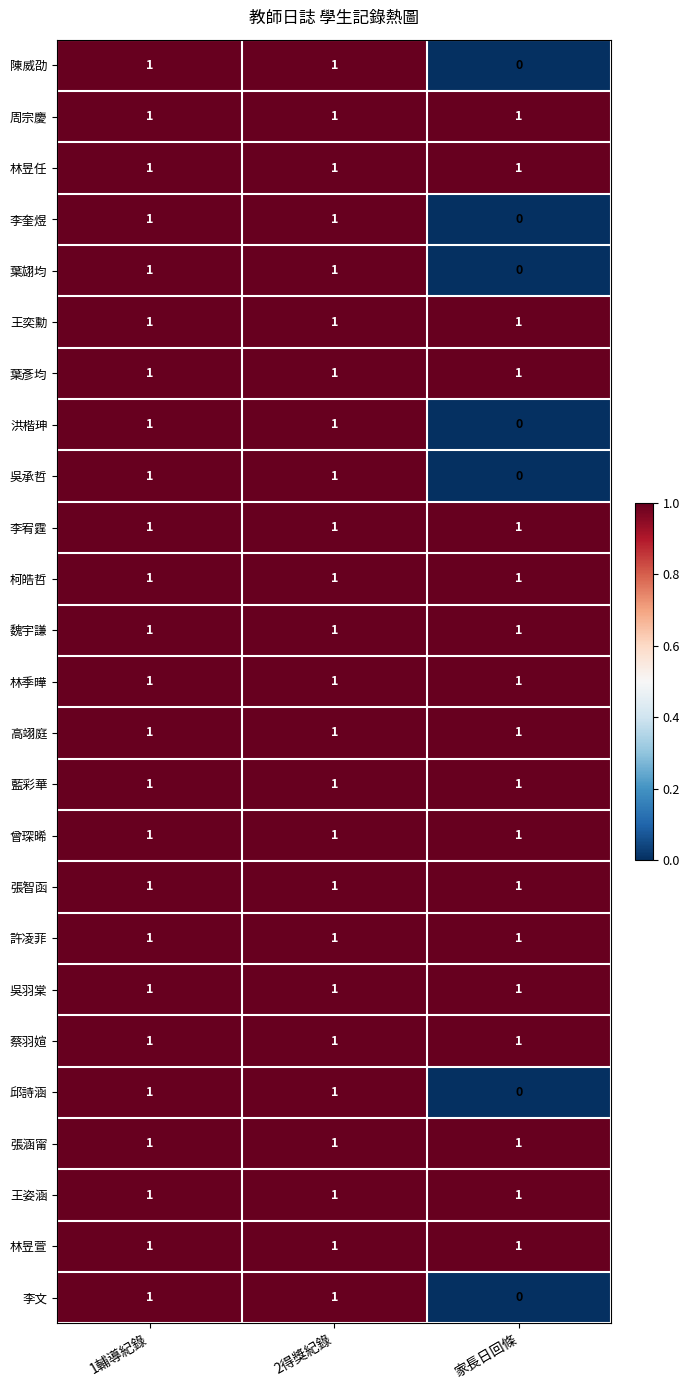

Which label corresponds to the smallest value in the chart?

家長日回條